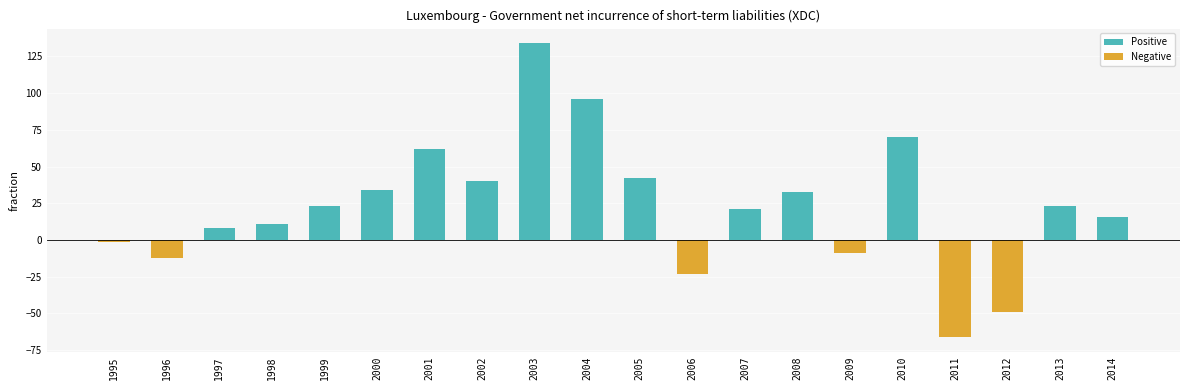

How many positive values does the Positive series have?

14